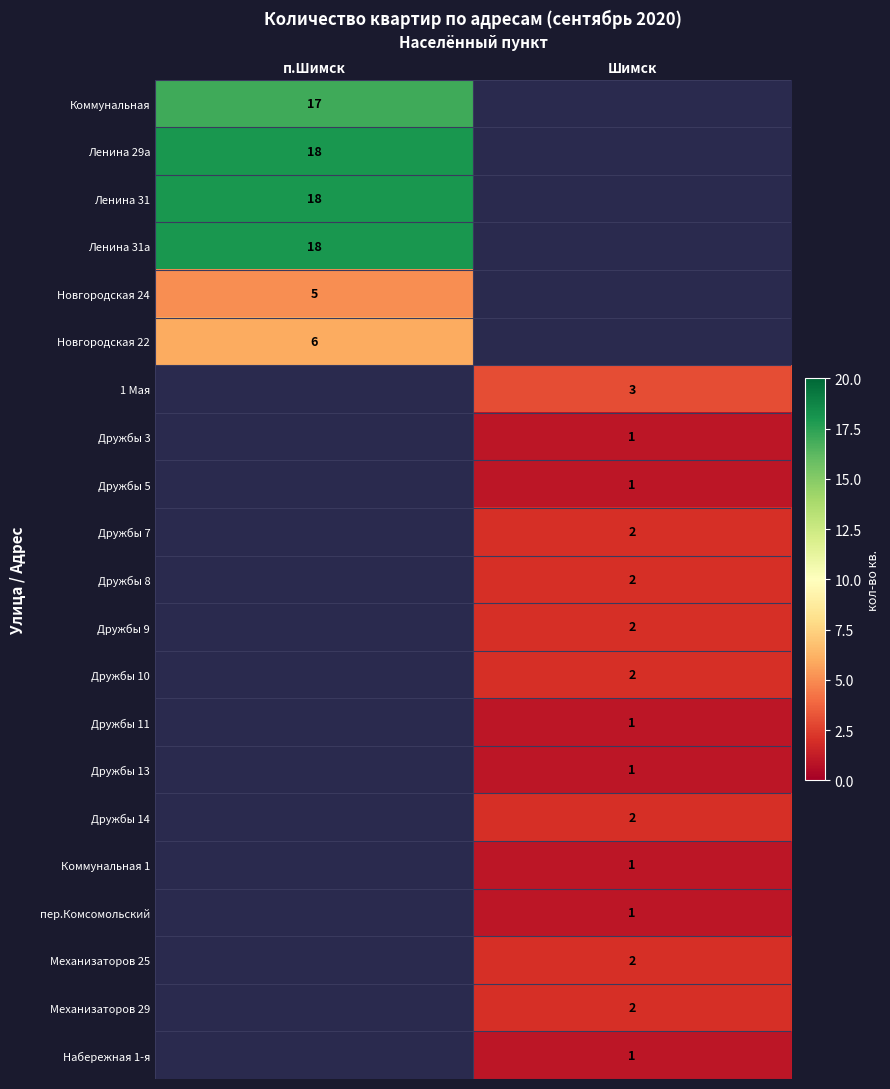

What is the difference between the highest and lowest values at п.Шимск?

13.0